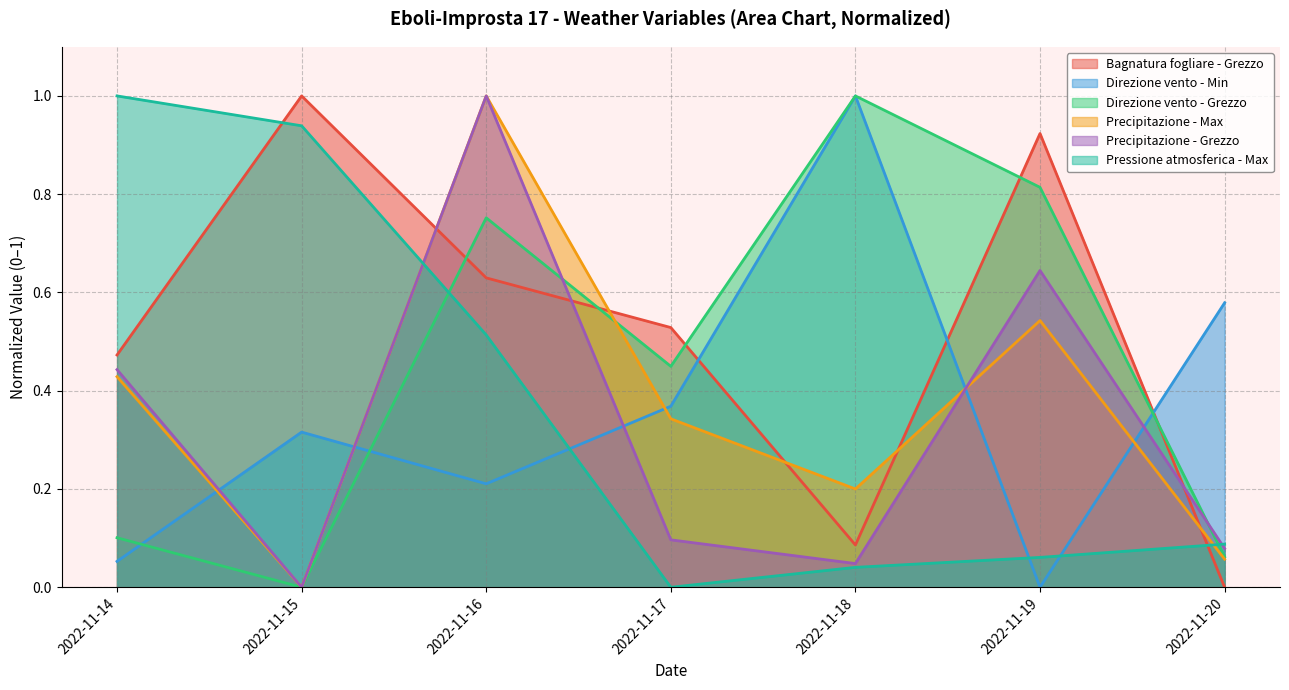

True or false: Direzione vento - Grezzo has a value of 0.1 at 2022-11-20.

True